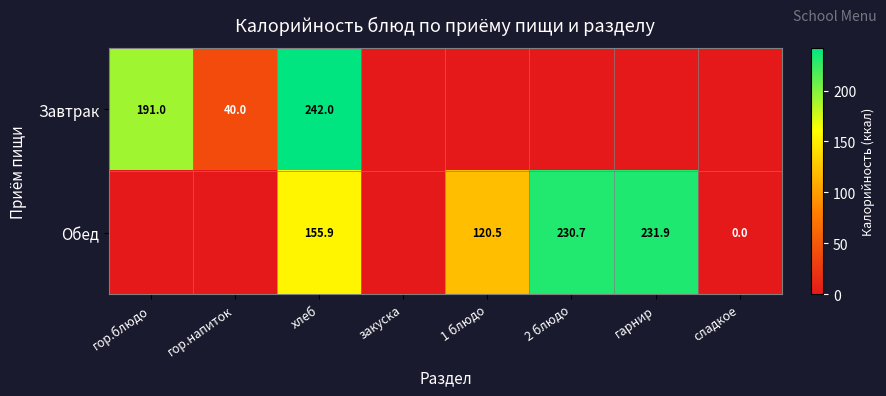

At how many categories does at least one series exceed 55?

5